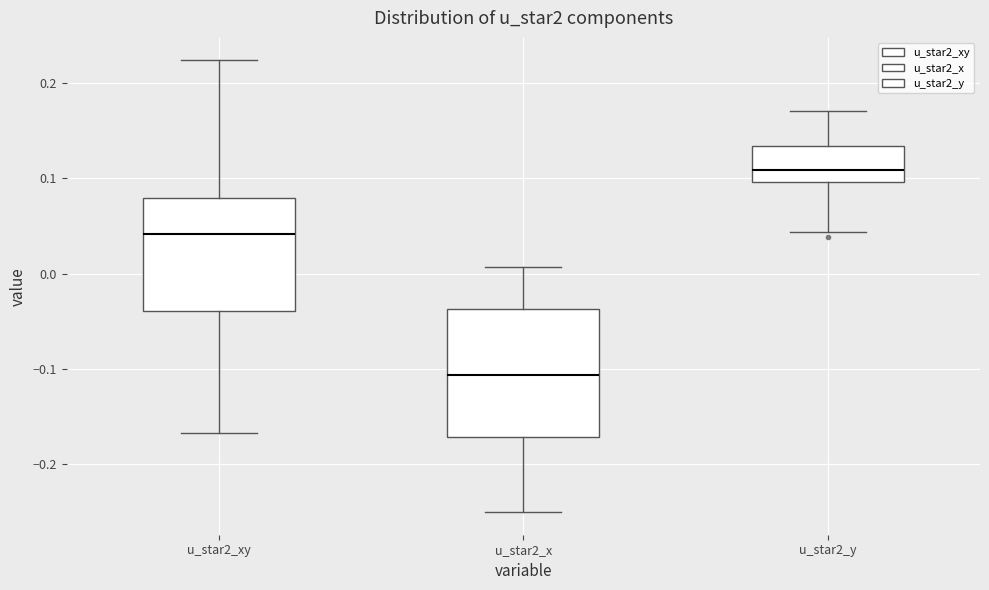

Reading left to right, transcribe this box plot: for each box, give where its median line is, the range the box spans, and where its two whiskers end, as read against the y-axis. The values are not printed on the chart, so give them approximately, as read against the axis.

u_star2_xy: median 0.04, box -0.04 to 0.08, whiskers -0.17 to 0.22
u_star2_x: median -0.11, box -0.17 to -0.04, whiskers -0.25 to 0.01
u_star2_y: median 0.11, box 0.10 to 0.13, whiskers 0.04 to 0.17